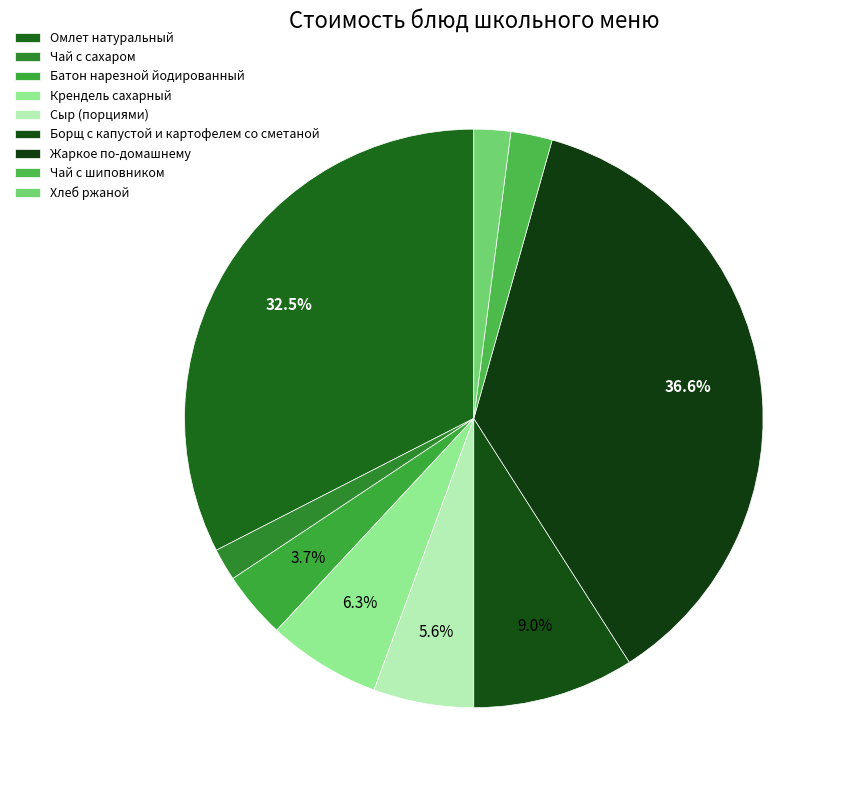

How many slices are in this pie chart?

9